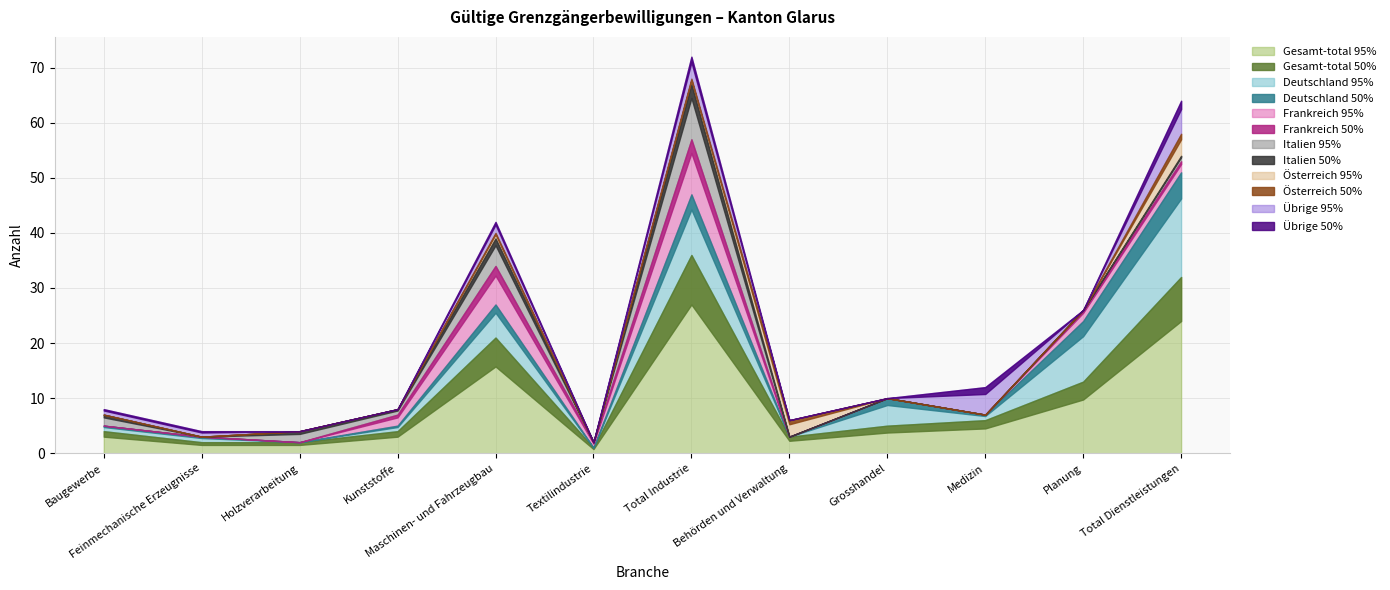

What is the sum of the Frankreich values at Planung and Total Industrie?

12